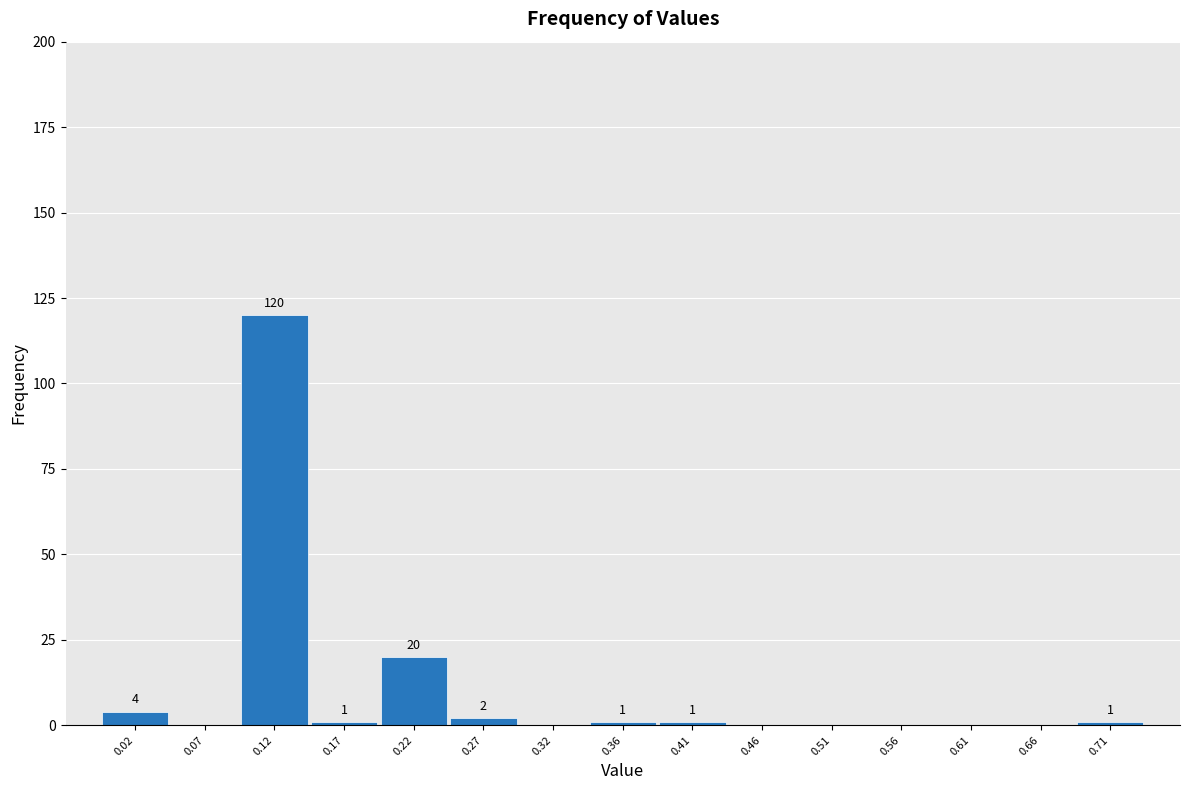

Which range on the x-axis has the tallest bar?

0.095 to 0.145